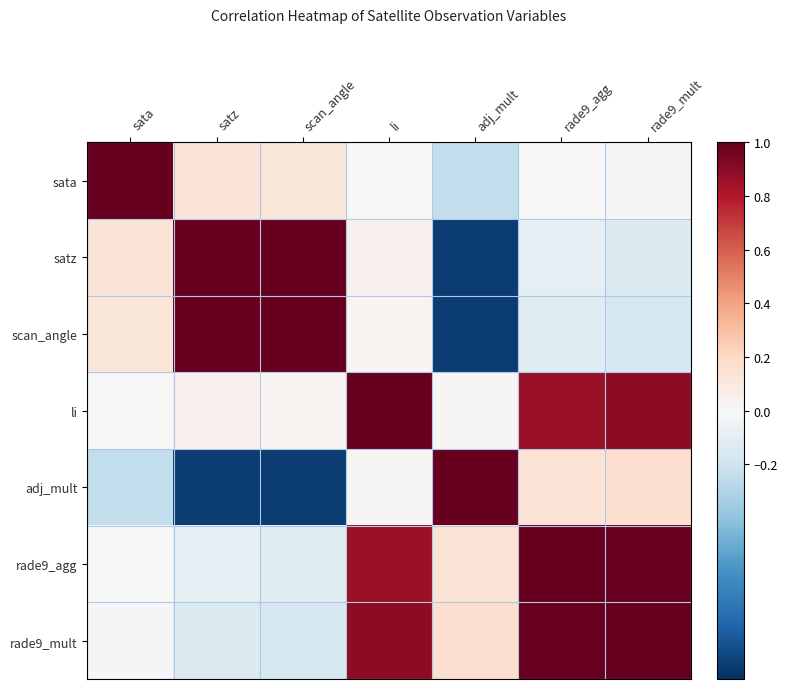

At scan_angle, list the series in order from smallest to largest.

adj_mult, rade9_mult, rade9_agg, li, sata, satz, scan_angle